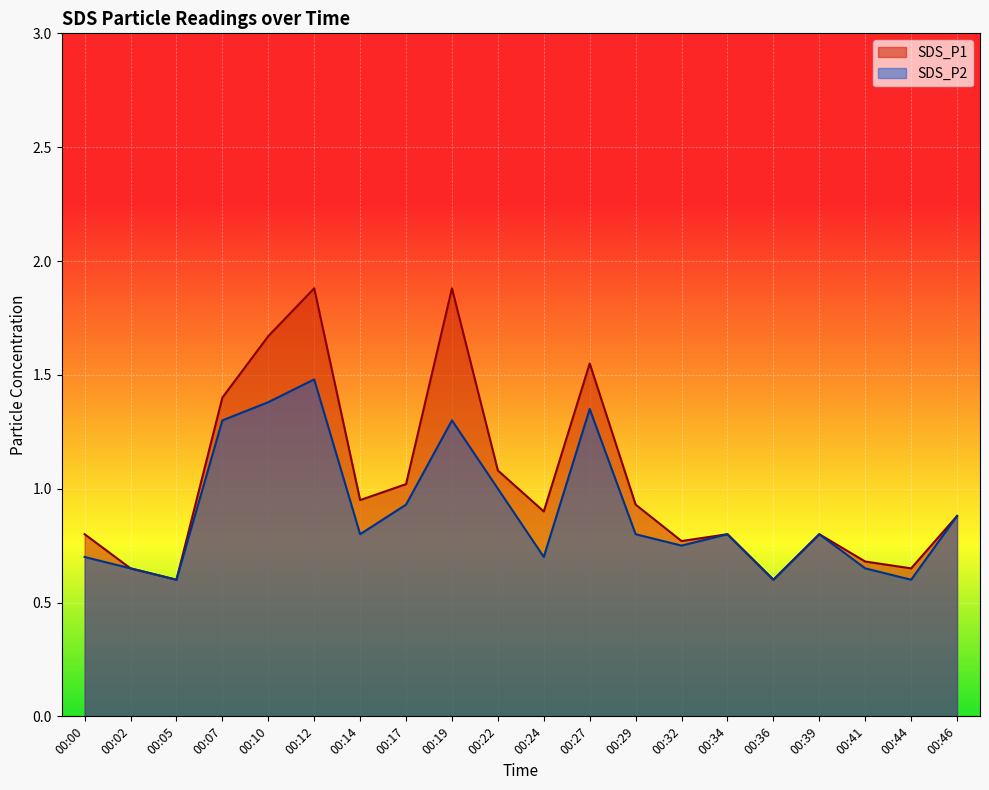

True or false: SDS_P1 and SDS_P2 intersect in this chart.

False